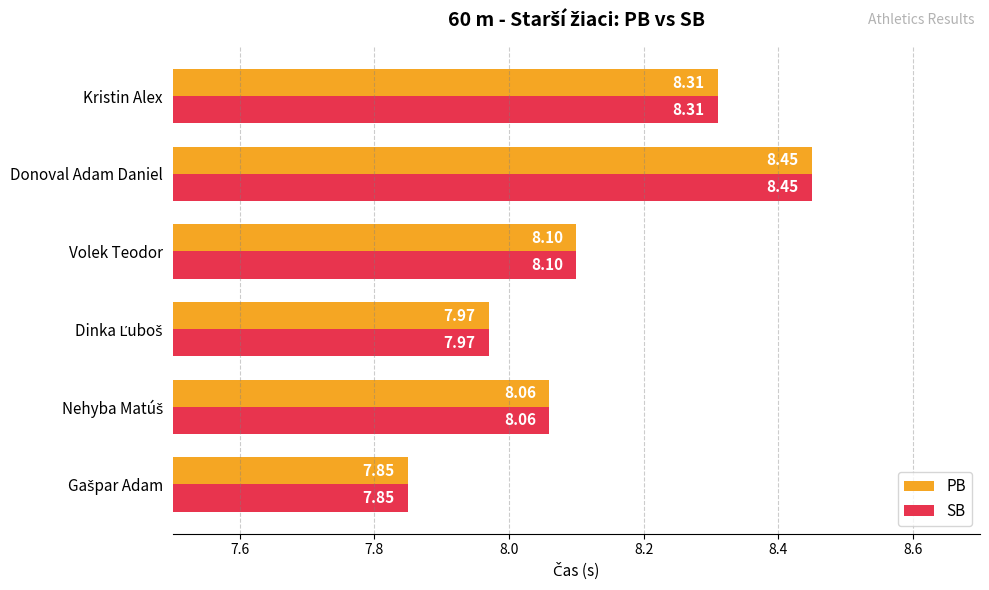

At how many categories does at least one series exceed 8?

4